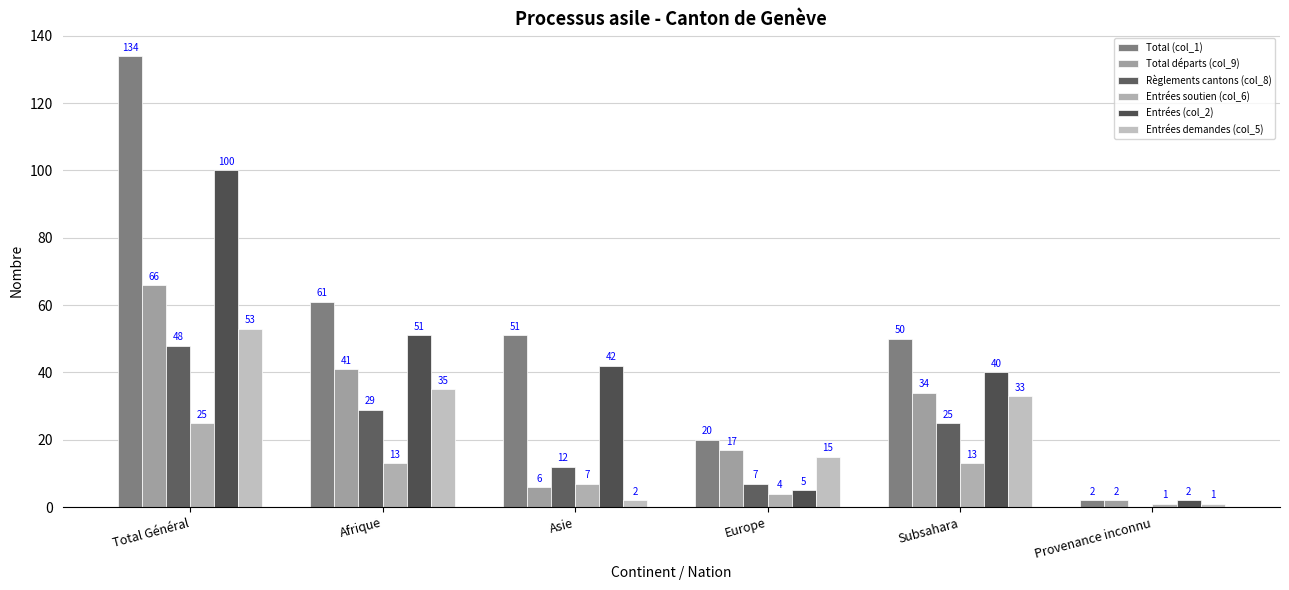

Are the bars horizontal?

No